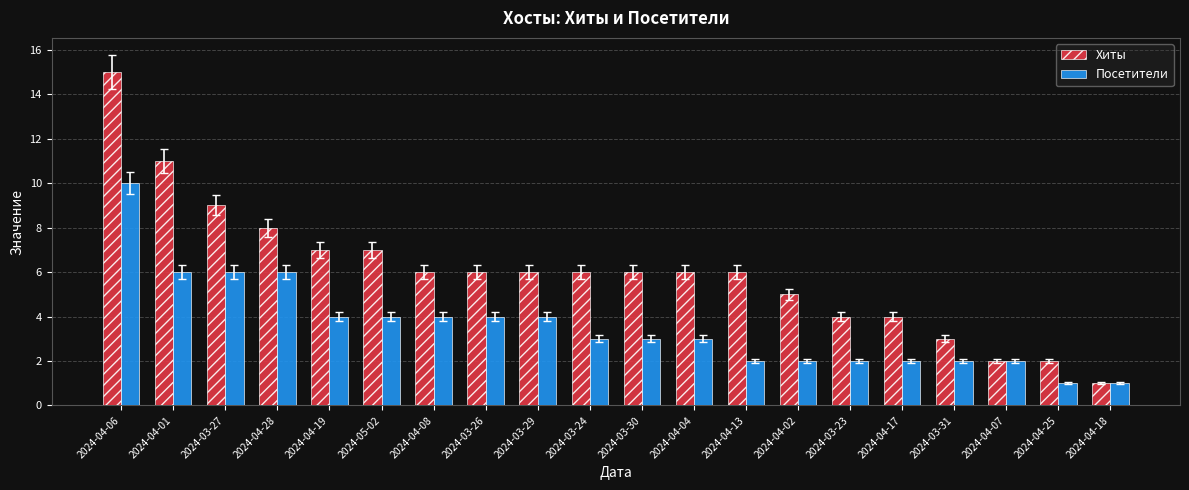

Reading left to right, extract all data points from this chart.

Хиты: 2024-04-06=15	2024-04-01=11	2024-03-27=9	2024-04-28=8	2024-04-19=7	2024-05-02=7	2024-04-08=6	2024-03-26=6	2024-03-29=6	2024-03-24=6	2024-03-30=6	2024-04-04=6	2024-04-13=6	2024-04-02=5	2024-03-23=4	2024-04-17=4	2024-03-31=3	2024-04-07=2	2024-04-25=2	2024-04-18=1
Посетители: 2024-04-06=10	2024-04-01=6	2024-03-27=6	2024-04-28=6	2024-04-19=4	2024-05-02=4	2024-04-08=4	2024-03-26=4	2024-03-29=4	2024-03-24=3	2024-03-30=3	2024-04-04=3	2024-04-13=2	2024-04-02=2	2024-03-23=2	2024-04-17=2	2024-03-31=2	2024-04-07=2	2024-04-25=1	2024-04-18=1